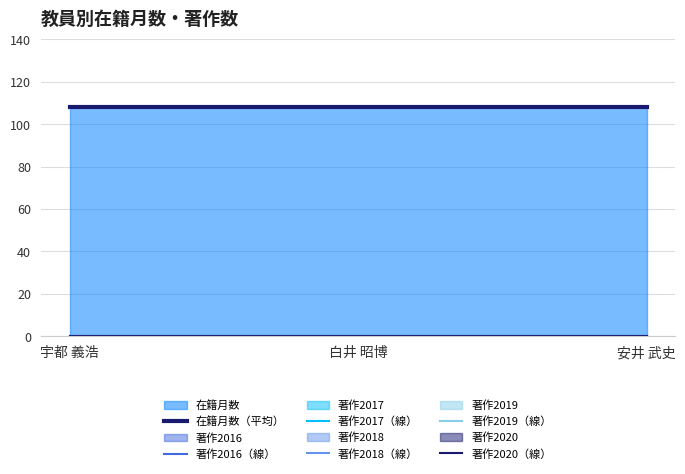

At how many categories does at least one series exceed 62?

3